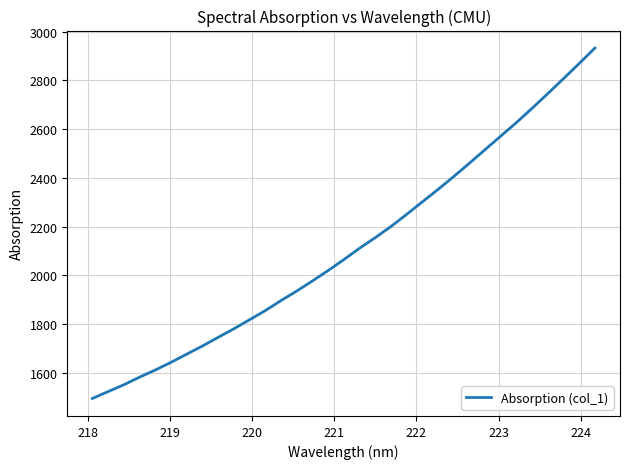

Reading left to right, what are all the values shown in this chart?

1495.3	1523.5	1551.4	1582.8	1611.9	1643.6	1677.1	1710.4	1746.0	1781.1	1818.2	1855.7	1897.0	1935.8	1977.5	2020.1	2064.8	2111.5	2154.9	2200.7	2250.5	2301.8	2352.8	2405.6	2460.4	2516.1	2571.9	2627.4	2686.0	2746.3	2807.4	2869.7	2932.9